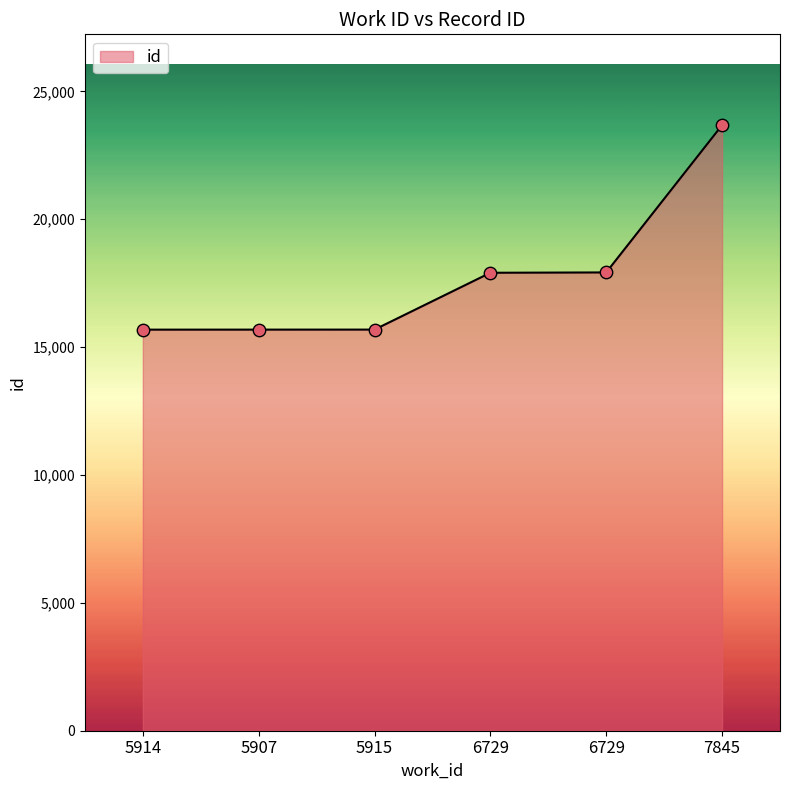

Approximately how many times larger is the value at 6729 compared to 5907?

1.1